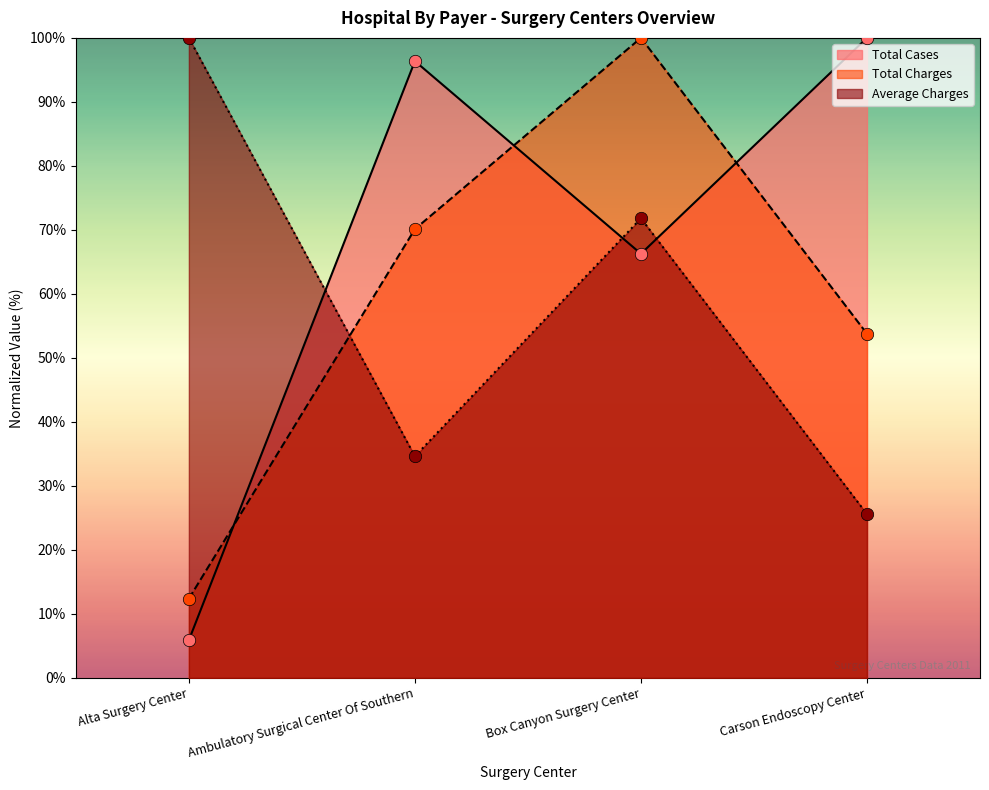

Which series reaches the minimum Y coordinate?

Total Cases